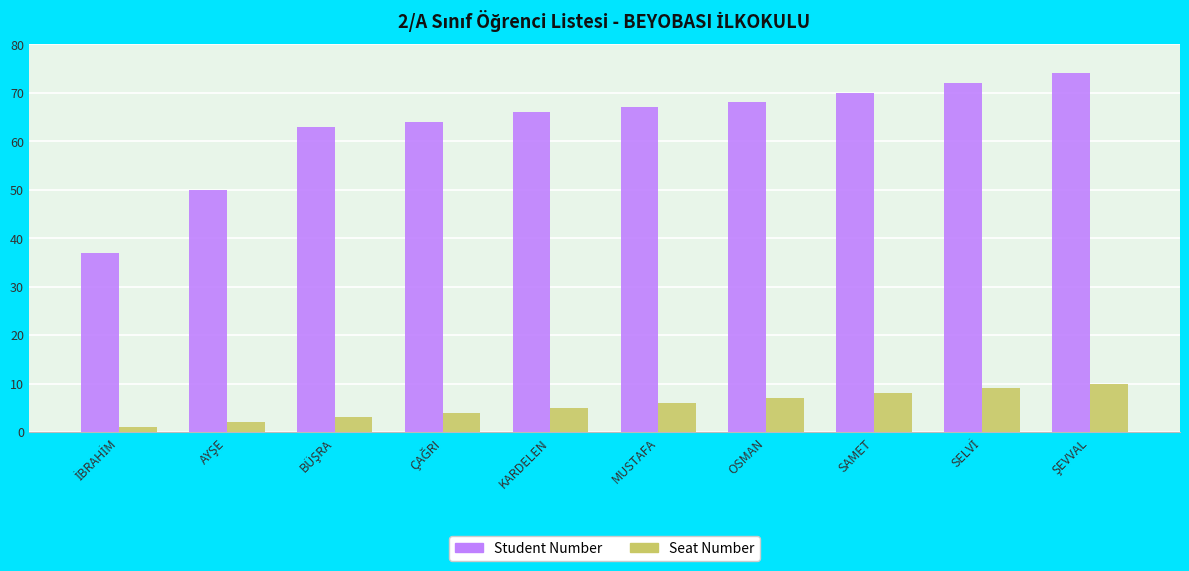

True or false: Seat Number has a value of 6 at MUSTAFA.

True